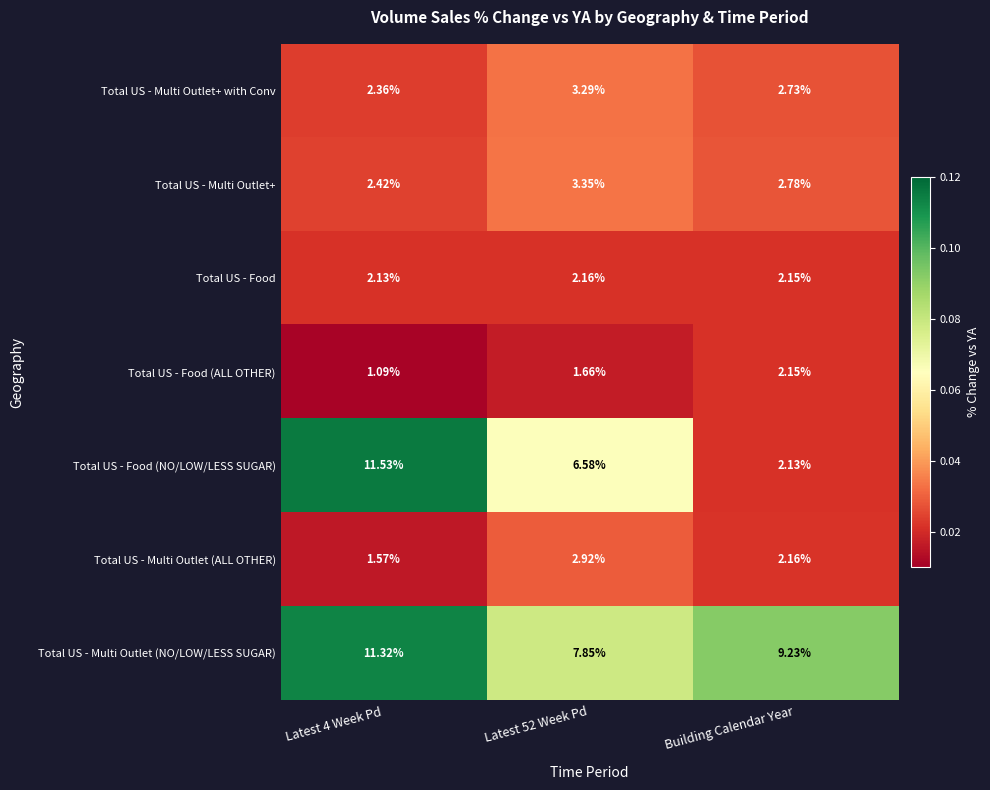

At which label is Total US - Multi Outlet (NO/LOW/LESS SUGAR) closest to 9?

Building Calendar Year